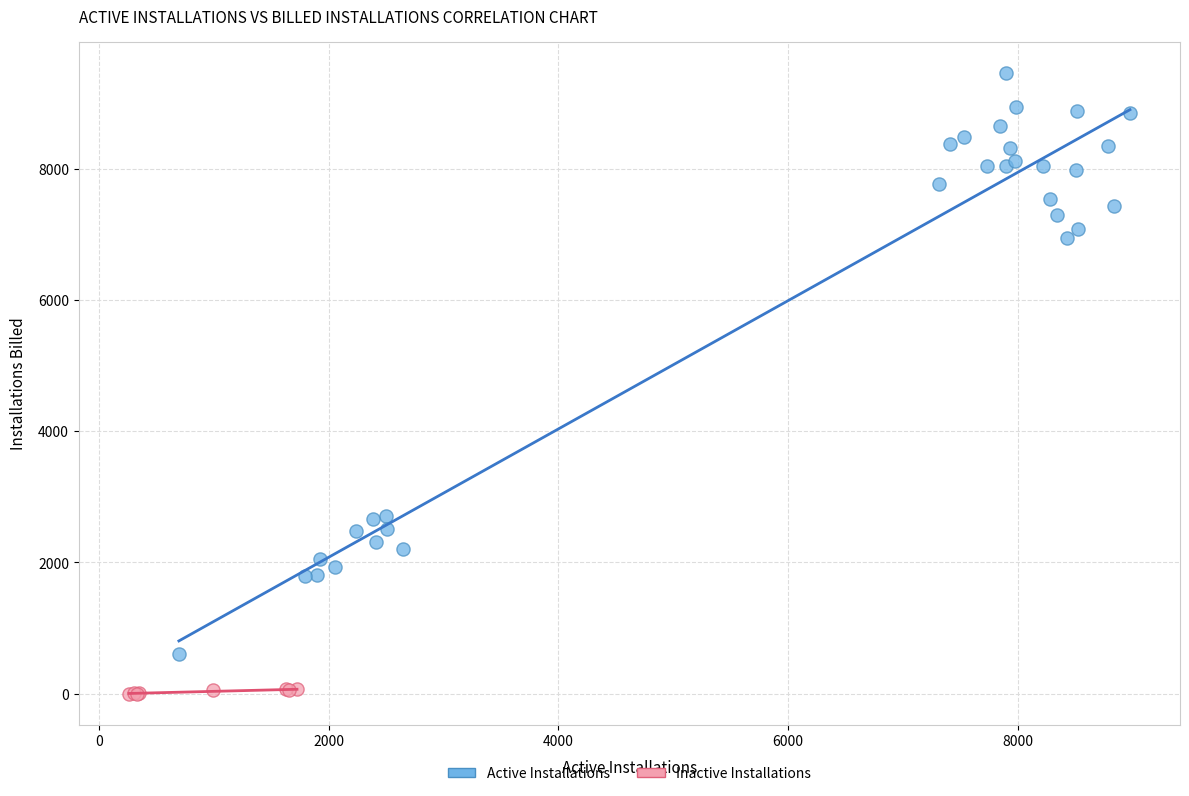

Which series has the widest spread of Y values?

Active Installations